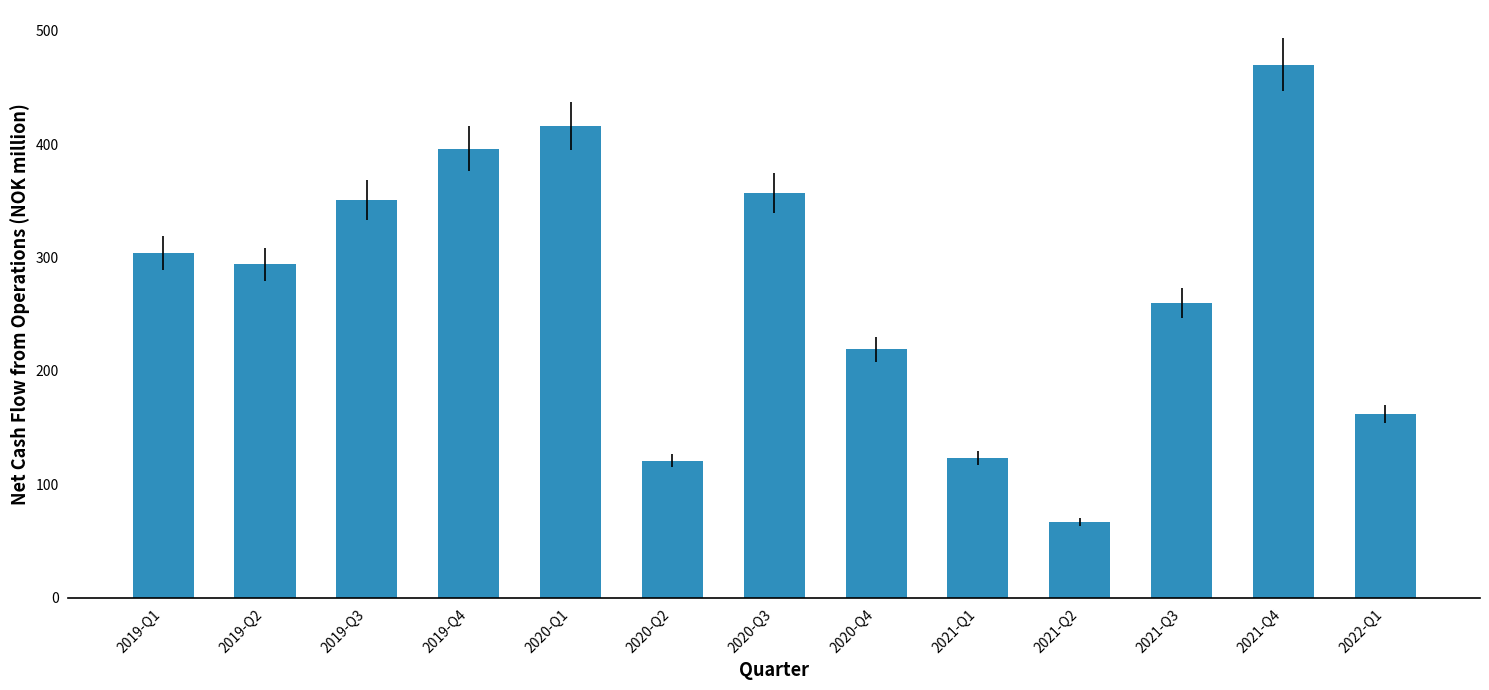

Which has a higher value, 2020-Q4 or 2020-Q1?

2020-Q1